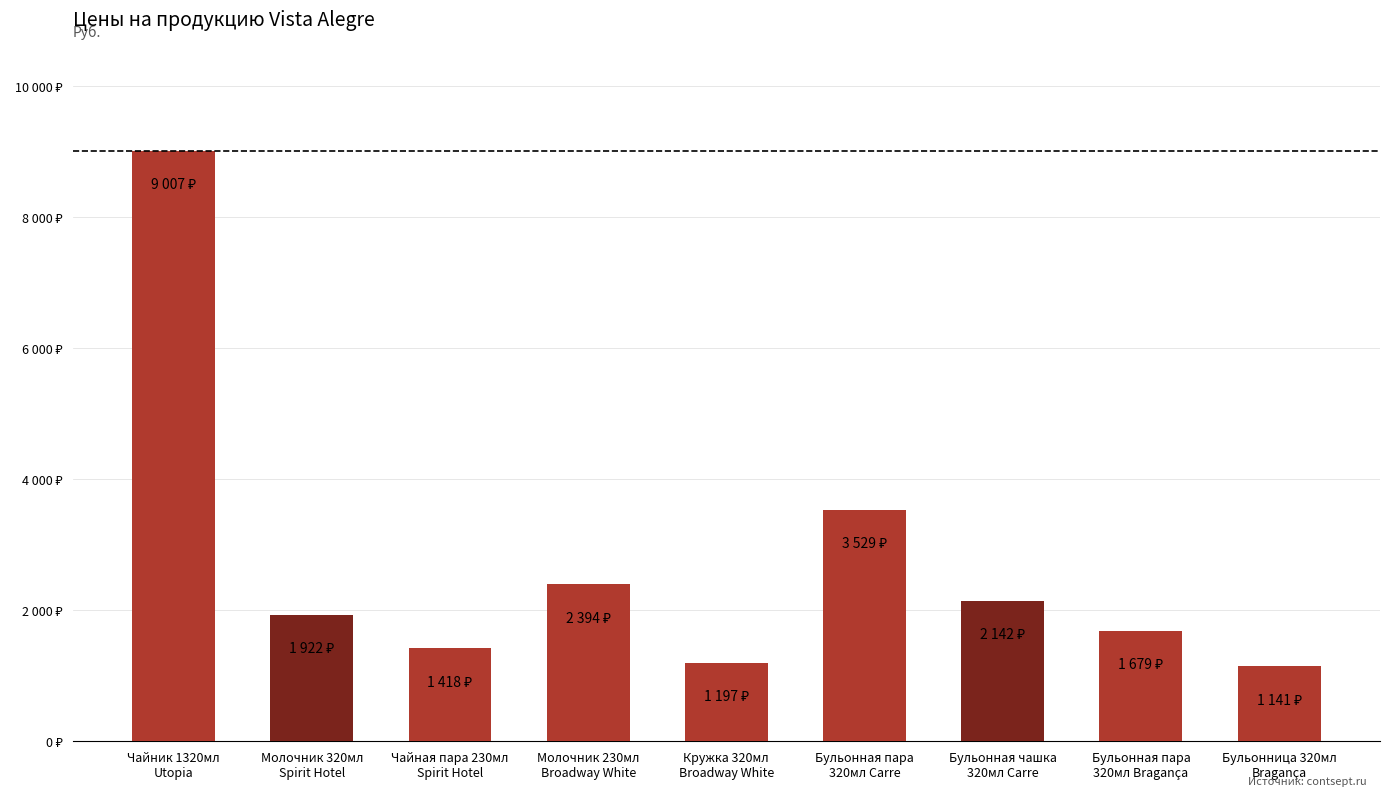

Does the chart contain any negative values?

No